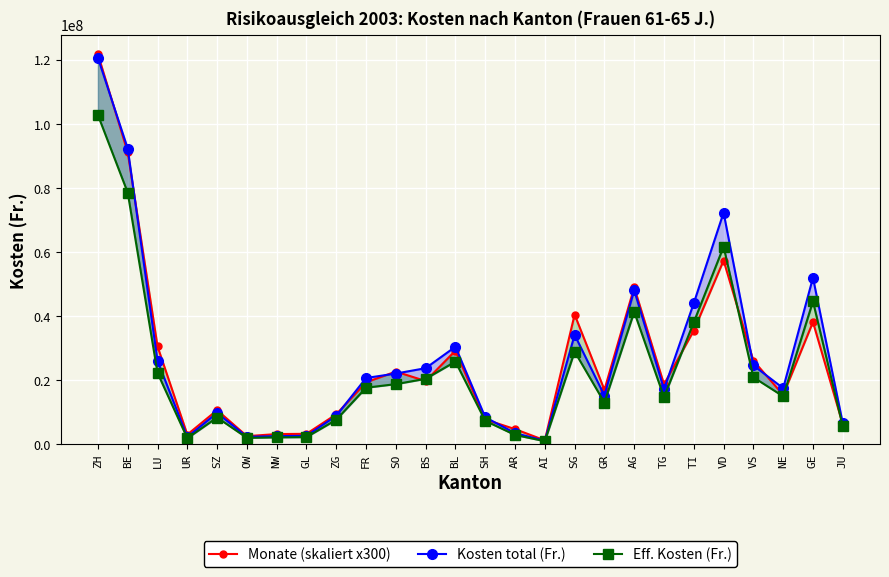

Rank the categories by Monate (skaliert x300) value from highest to lowest.

ZH, BE, VD, AG, SG, GE, TI, LU, BL, VS, SO, BS, FR, TG, GR, NE, SZ, ZG, SH, JU, AR, GL, NW, UR, OW, AI